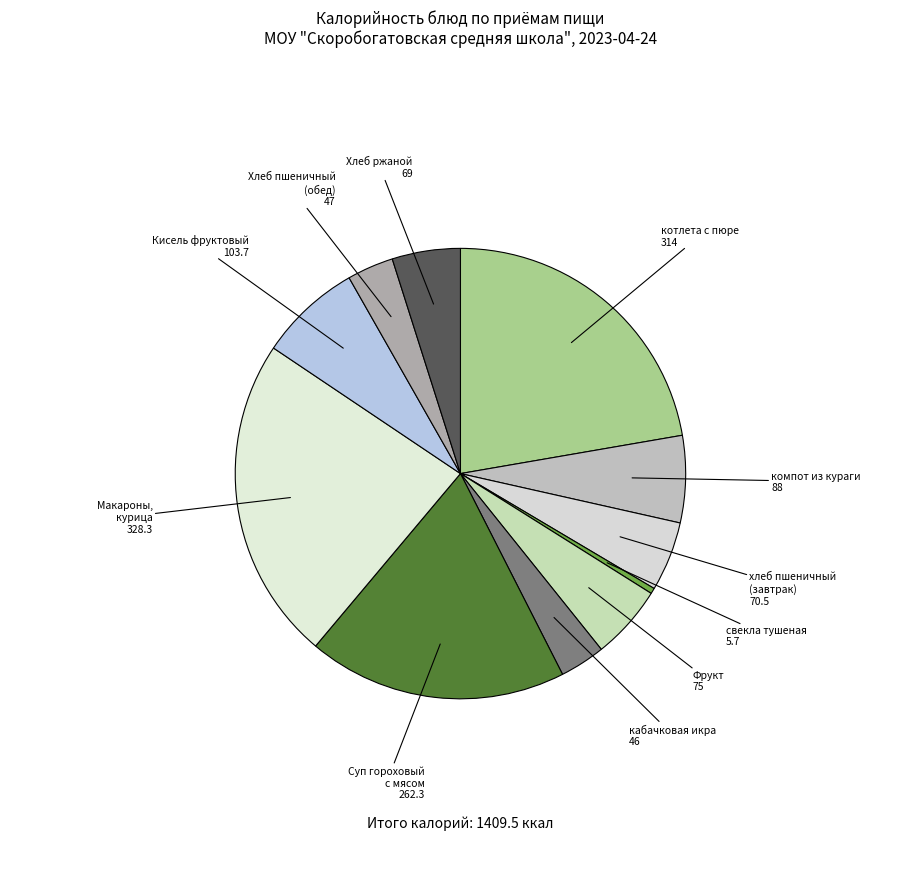

Does any single category account for the majority?

No